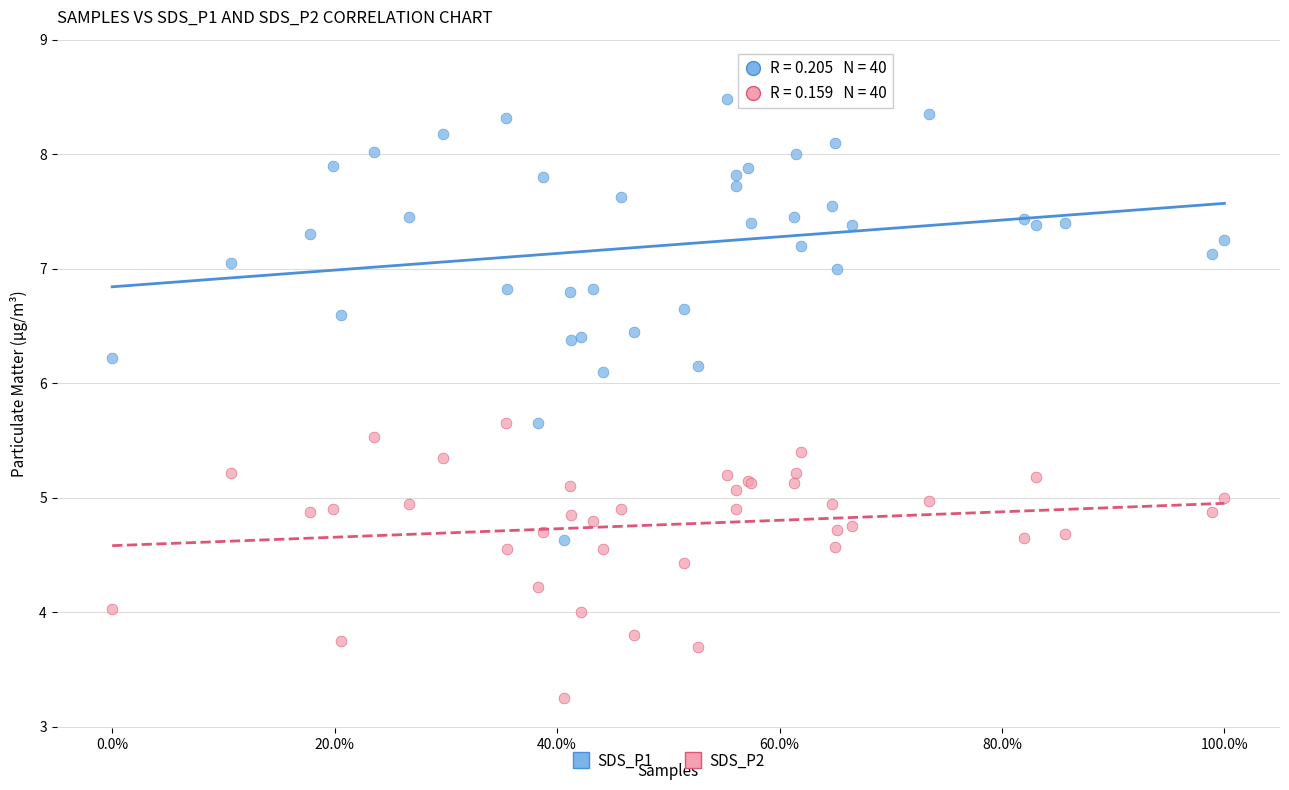

Which series has the largest Y range (max minus min)?

SDS_P1